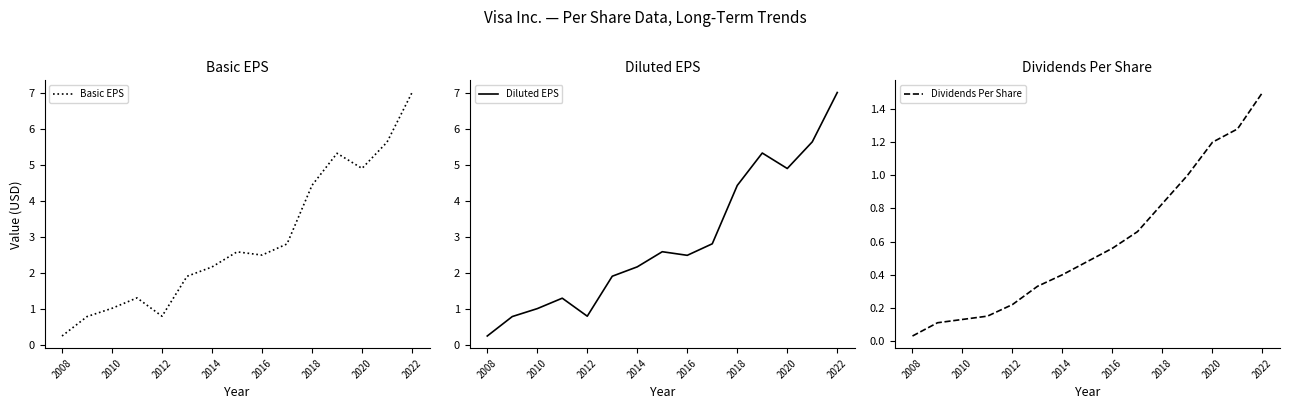

The Diluted EPS series shows 1.1 at 2018. True or false?

False